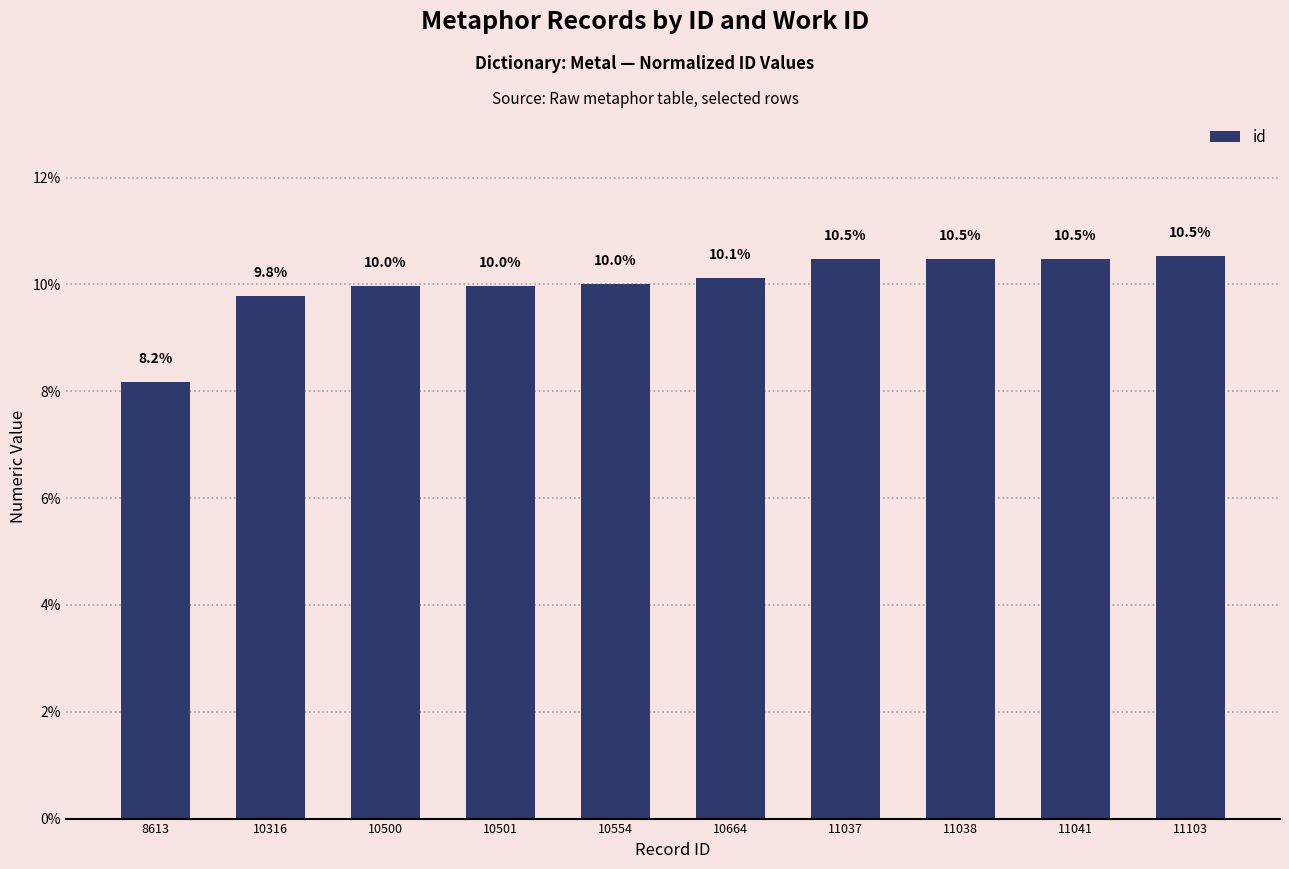

Which category has the lowest value across all series?

8613